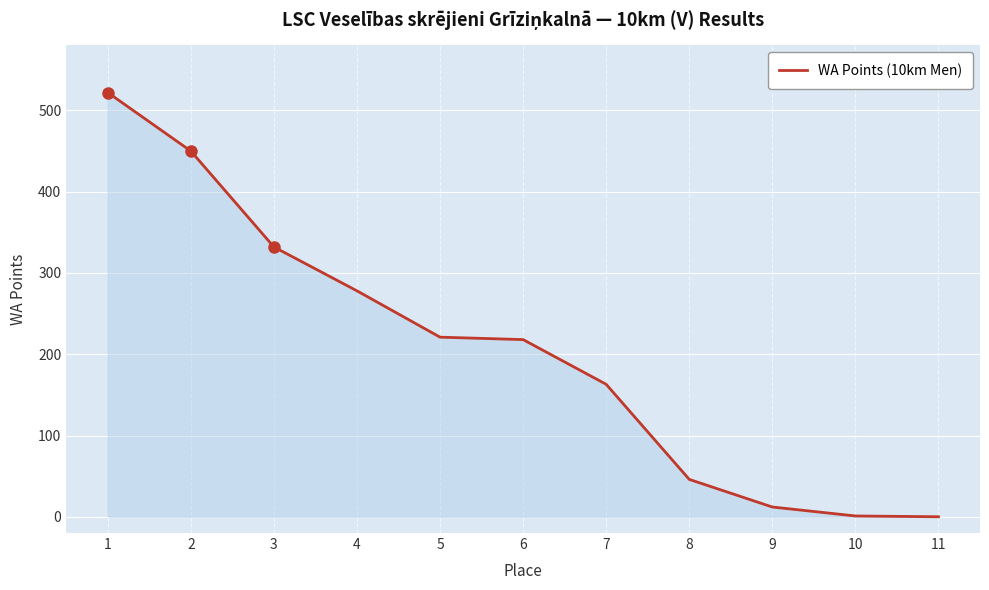

The value at 4 is 278. True or false?

True